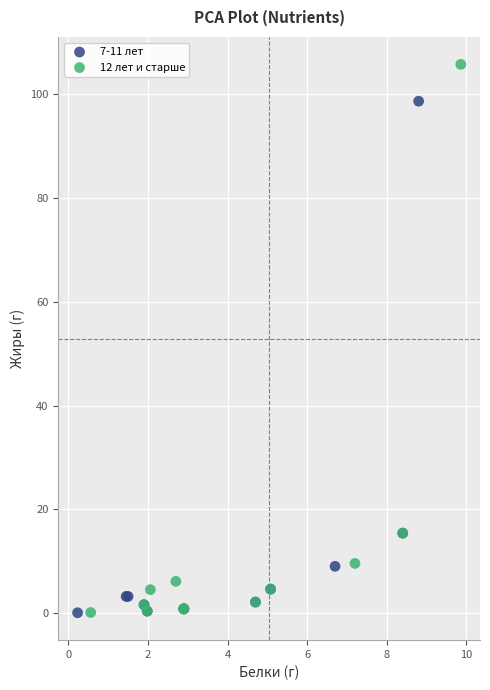

Which series contains the highest Y value?

12 лет и старше